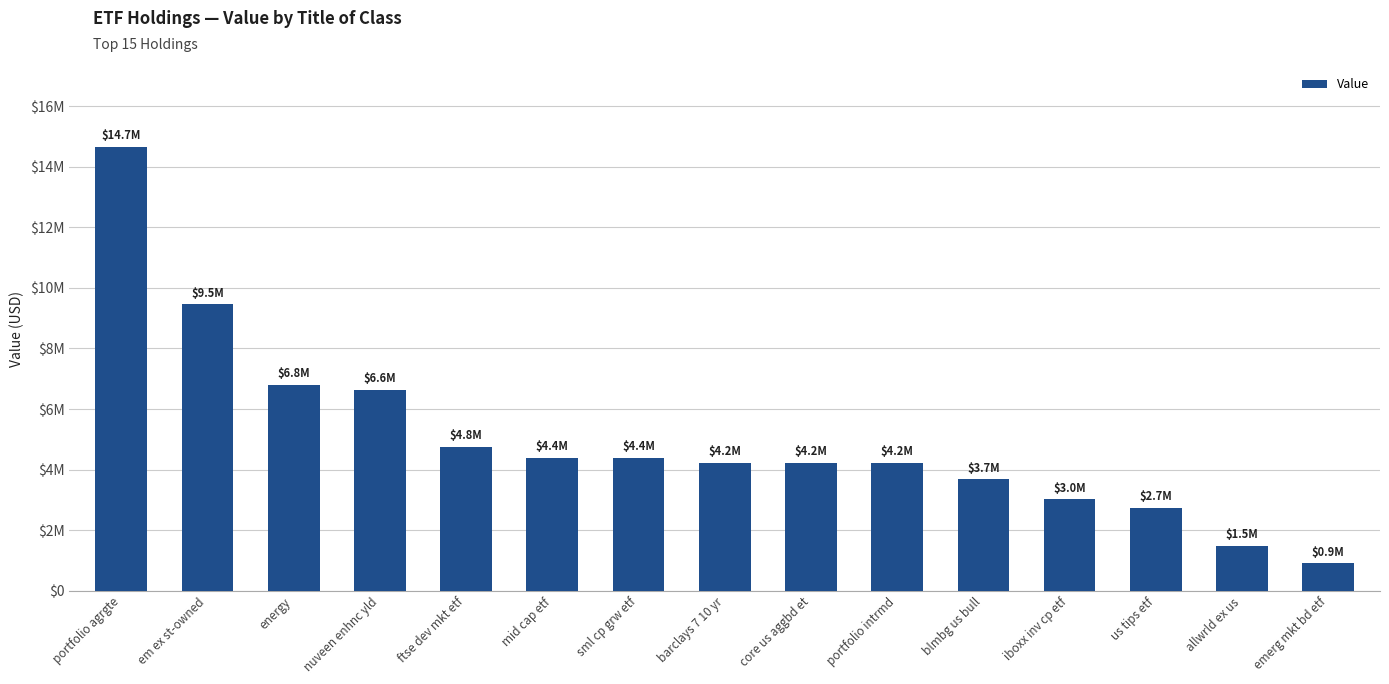

Does the chart contain any negative values?

No